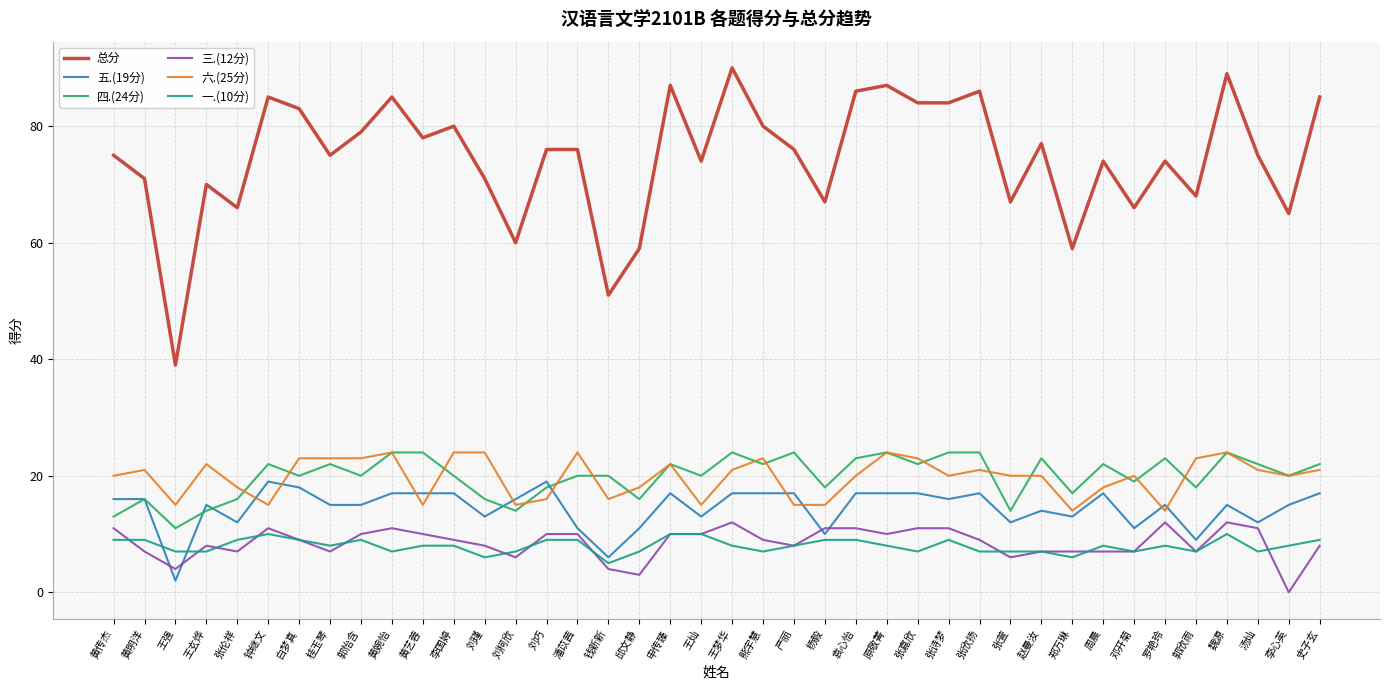

What position from the right is 钟继文?

35